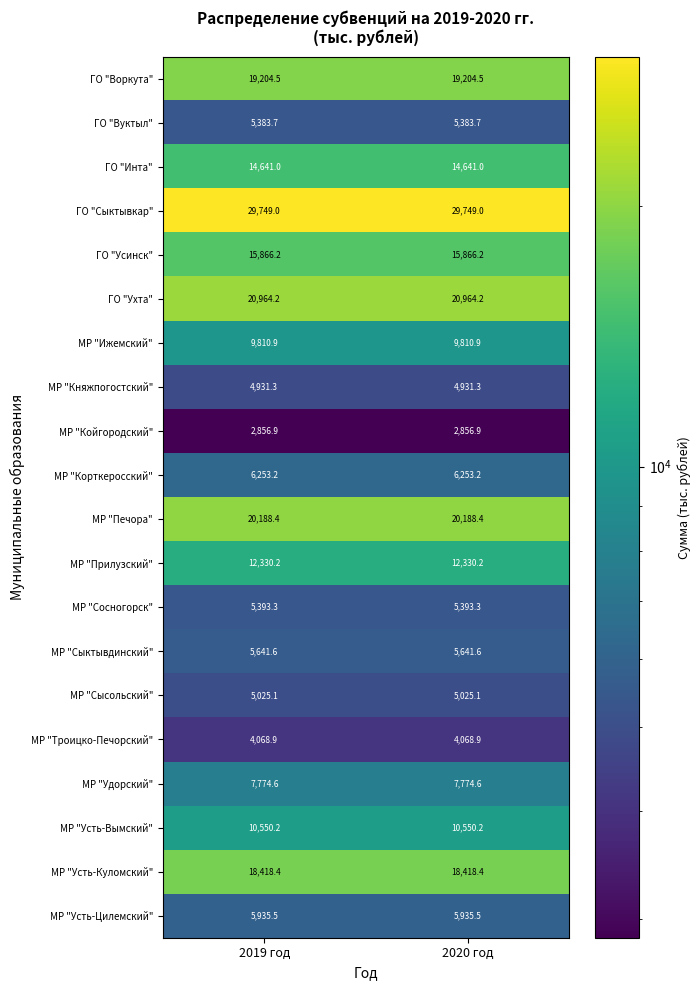

Rank the series by their maximum value, from highest to lowest.

ГО "Сыктывкар", ГО "Ухта", МР "Печора", ГО "Воркута", МР "Усть-Куломский", ГО "Усинск", ГО "Инта", МР "Прилузский", МР "Усть-Вымский", МР "Ижемский", МР "Удорский", МР "Корткеросский", МР "Усть-Цилемский", МР "Сыктывдинский", МР "Сосногорск", ГО "Вуктыл", МР "Сысольский", МР "Княжпогостский", МР "Троицко-Печорский", МР "Койгородский"